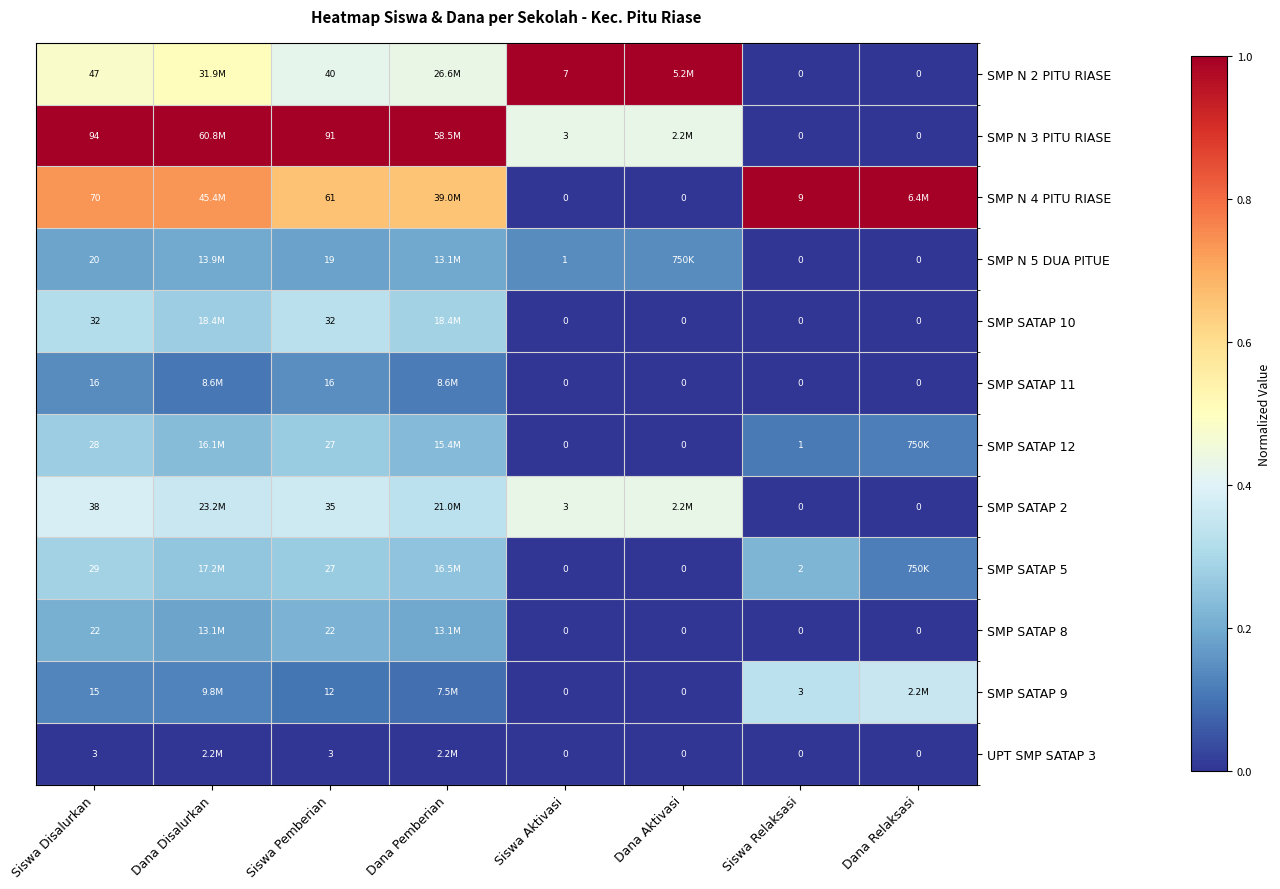

The value of SMP SATAP 8 at Siswa Aktivasi is -0.1. True or false?

False